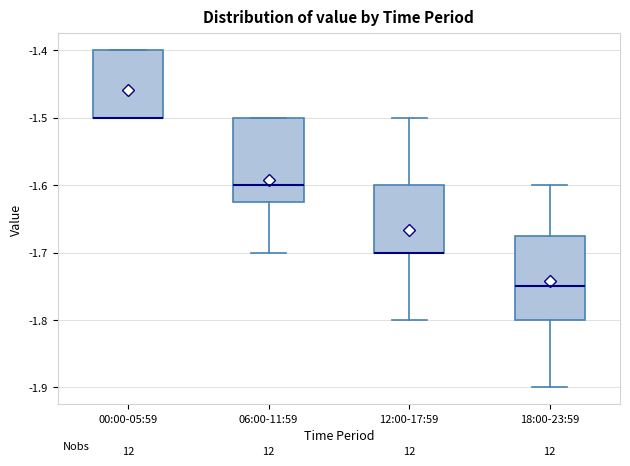

Where does the lower whisker of the box for 12:00-17:59 end on the y-axis? The values are not printed on the chart, so give them approximately, as read against the axis.

-1.80